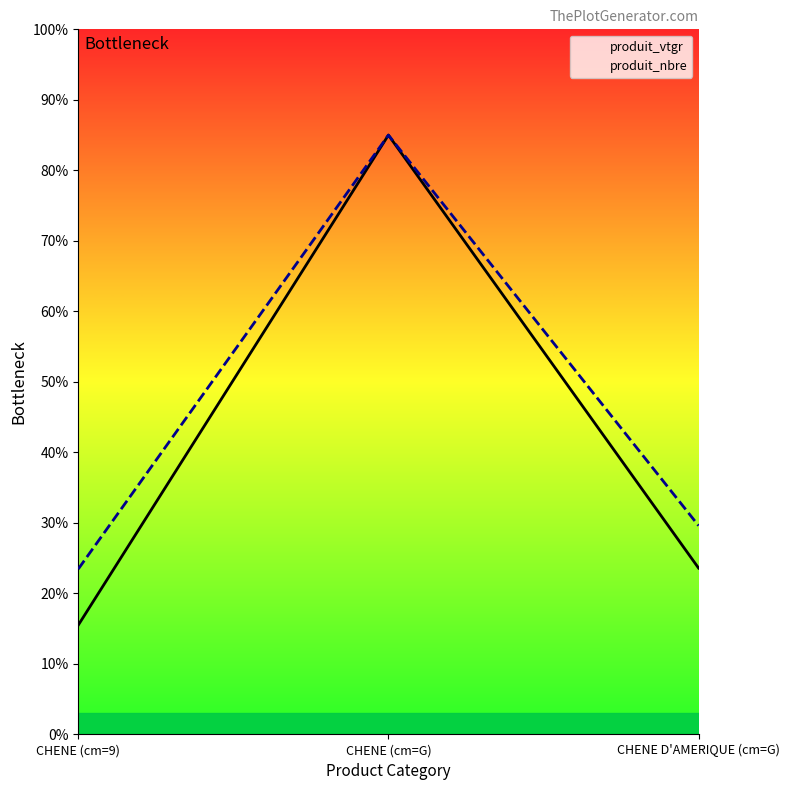

What is the difference between the produit_vtgr values at CHENE D'AMERIQUE (cm=G) and CHENE (cm=G)?

61.4